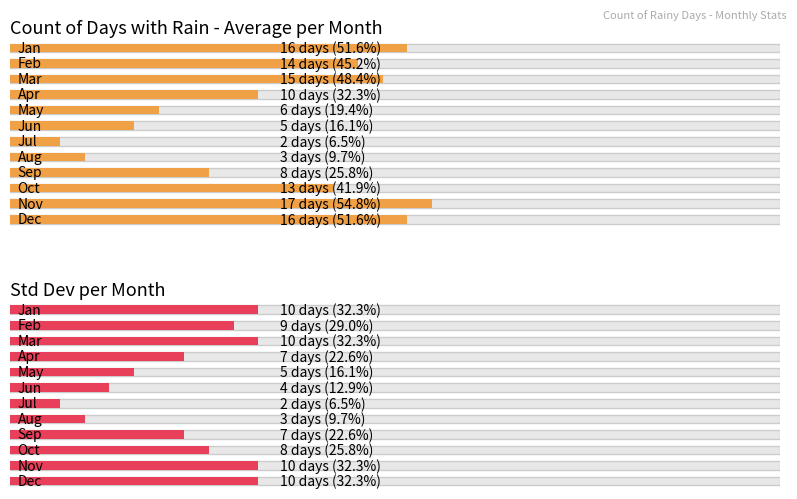

Reading left to right, extract all data points from this chart.

Average utilization: 16	14	15	10	6	5	2	3	8	13	17	16
Std Dev: 10	9	10	7	5	4	2	3	7	8	10	10